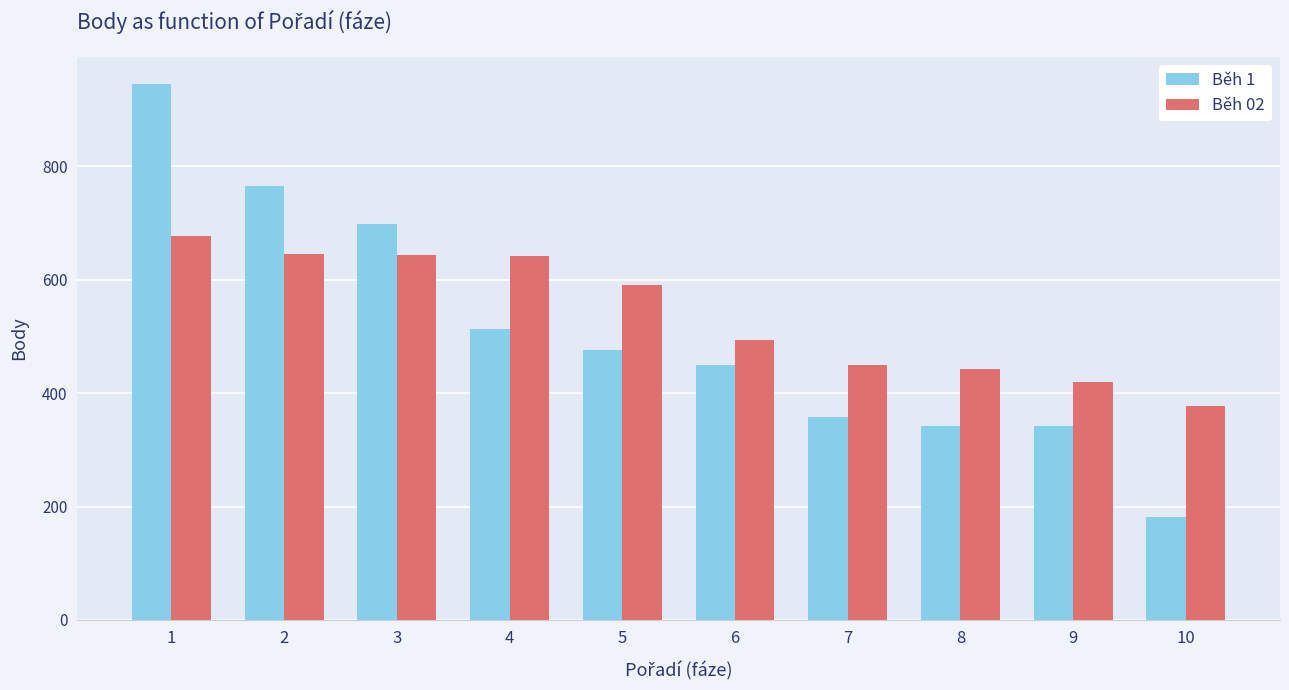

What is the maximum value for Běh 1?

946